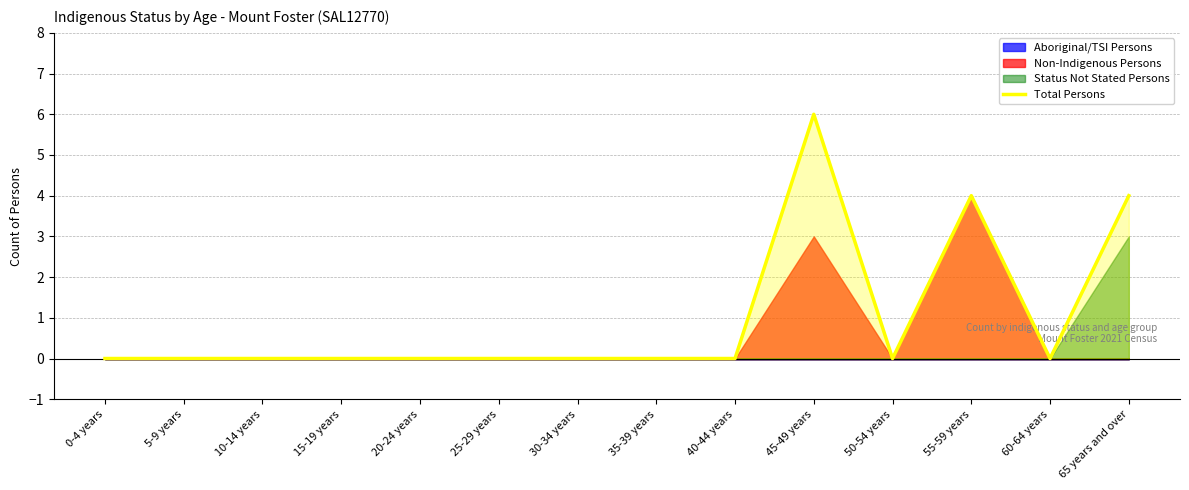

At which category does the chart reach its minimum across all series?

0-4 years